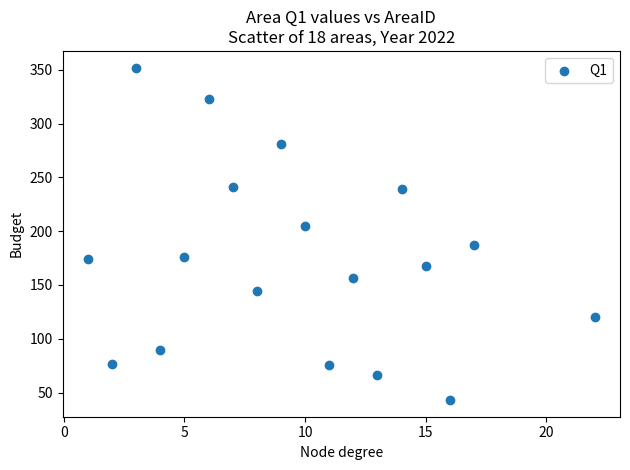

What is the range of X values (max minus min)?

21